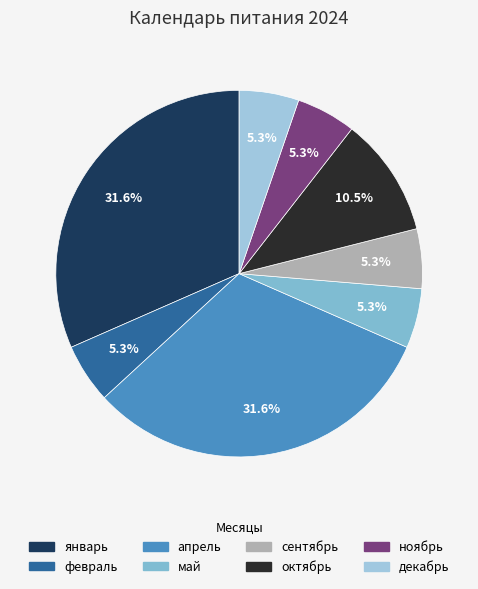

Does сентябрь represent more than half of the total?

No